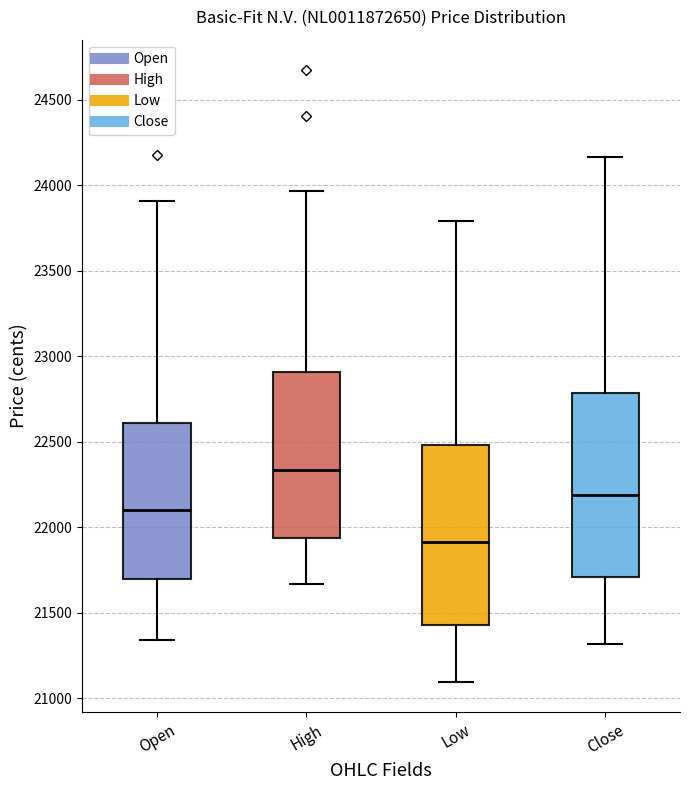

Reading left to right, read every box against the y-axis: the position of its median line, the range the box covers, and the ends of its whiskers. The values are not printed on the chart, so give them approximately, as read against the axis.

Open: median 22100, box 21700 to 22600, whiskers 21350 to 23900
High: median 22350, box 21950 to 22900, whiskers 21650 to 23950
Low: median 21900, box 21450 to 22500, whiskers 21100 to 23800
Close: median 22200, box 21700 to 22800, whiskers 21300 to 24150